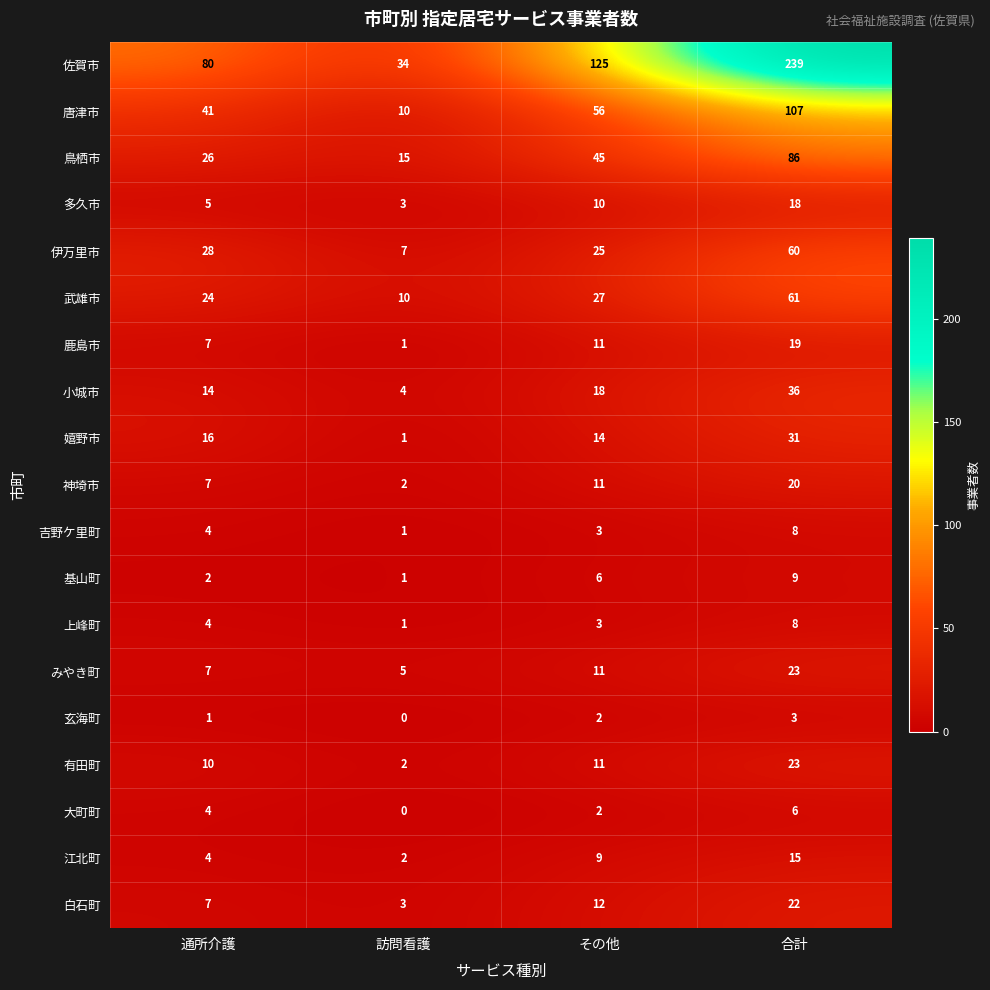

Is it true that 上峰町 equals 3 at その他?

True